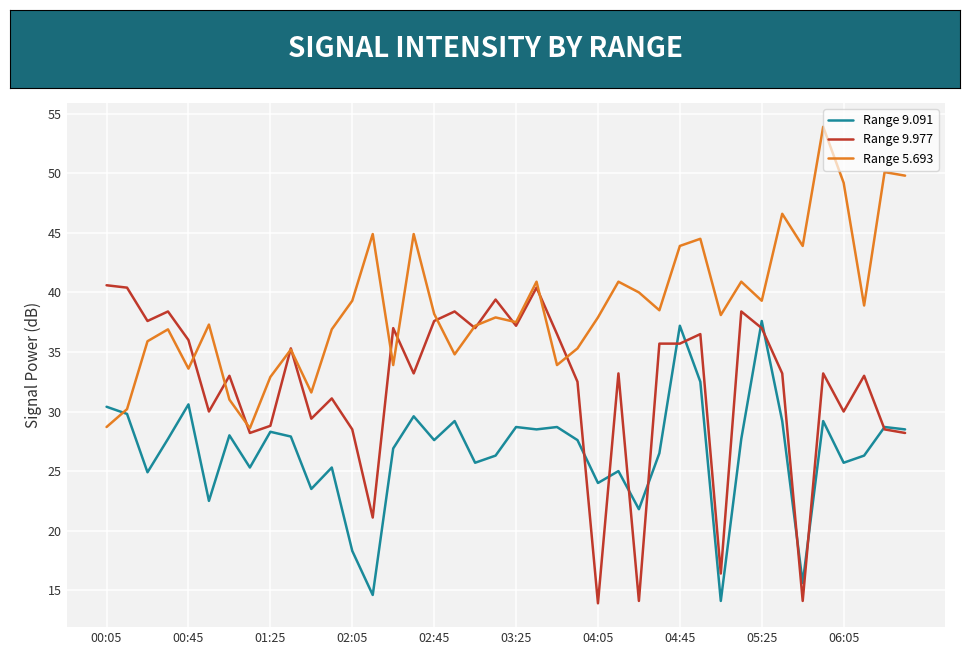

List the series in order of their peak value, lowest first.

Range 9.091, Range 9.977, Range 5.693